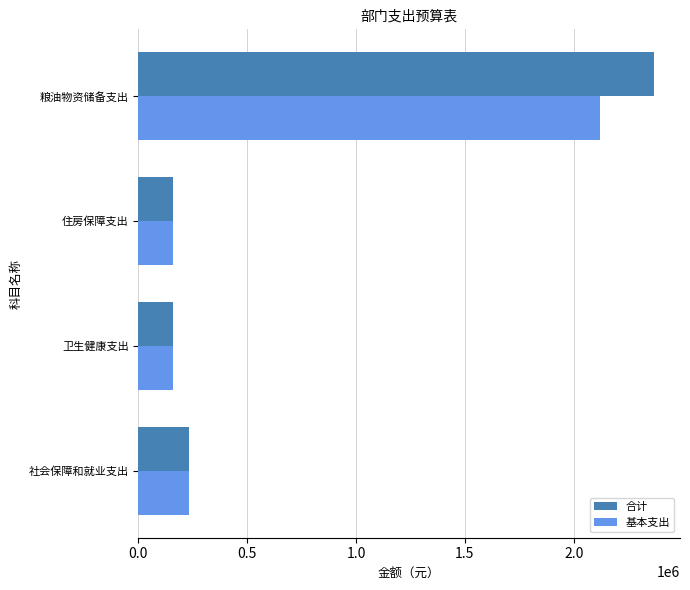

Which series has the largest range (max minus min)?

合计